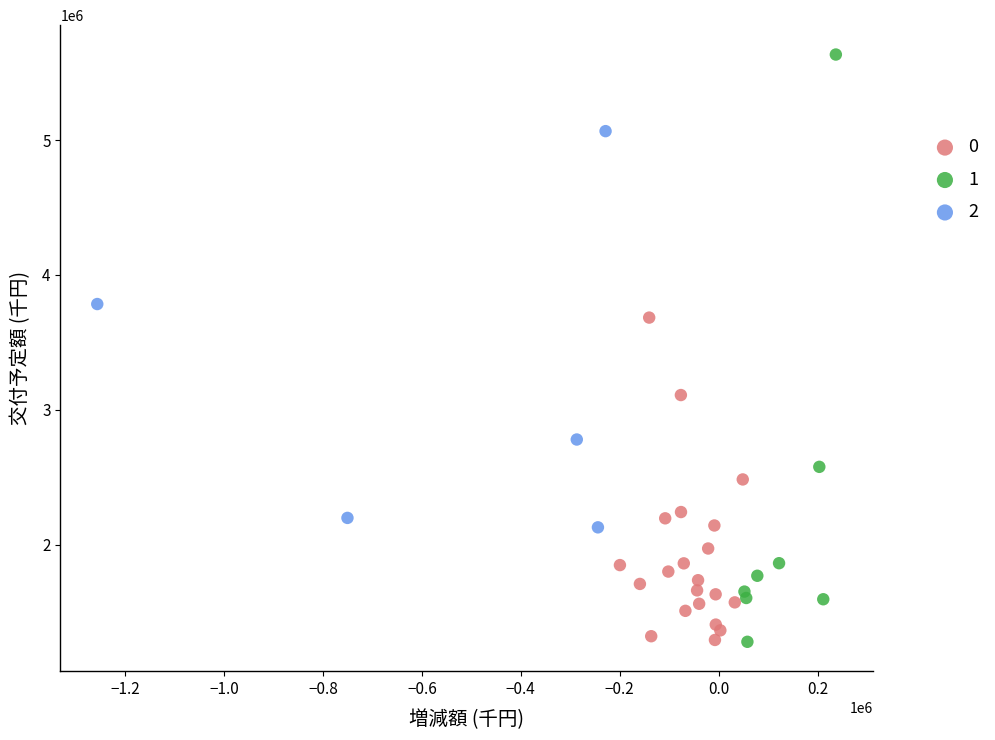

Which series reaches the maximum Y coordinate?

1